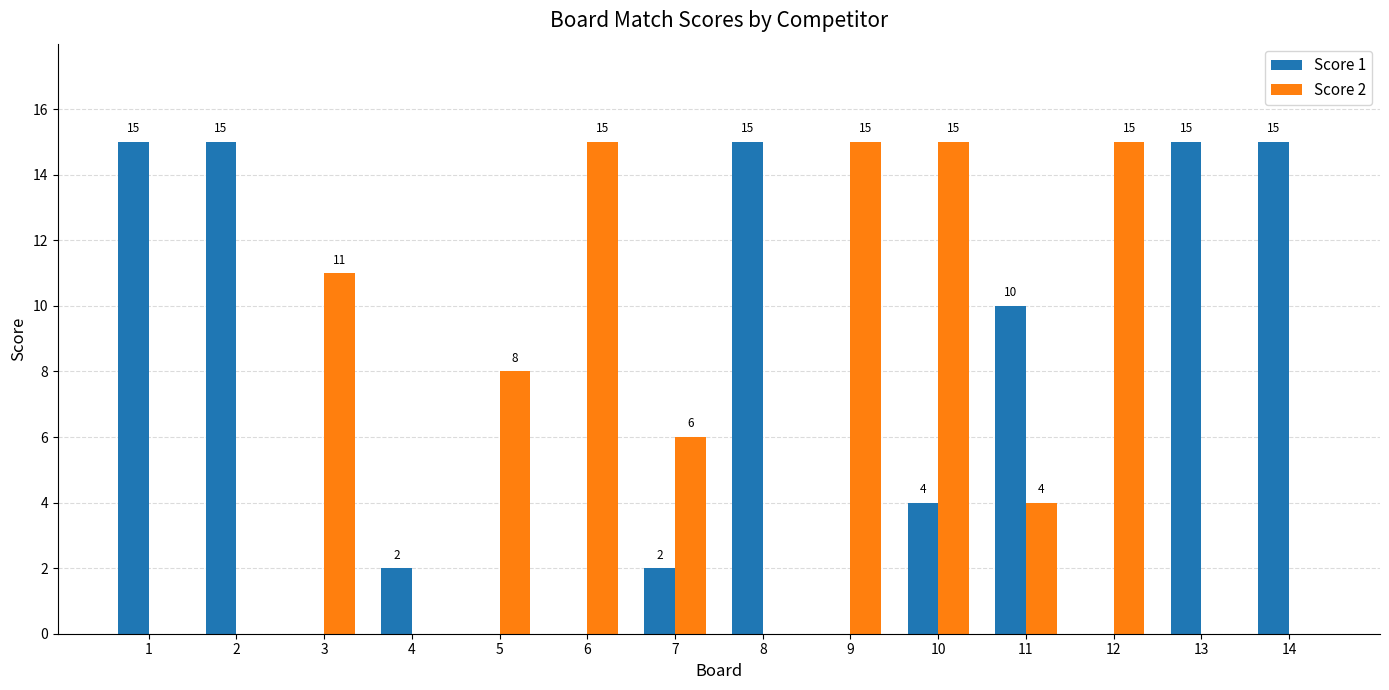

Which series has the largest total across all categories?

Score 1